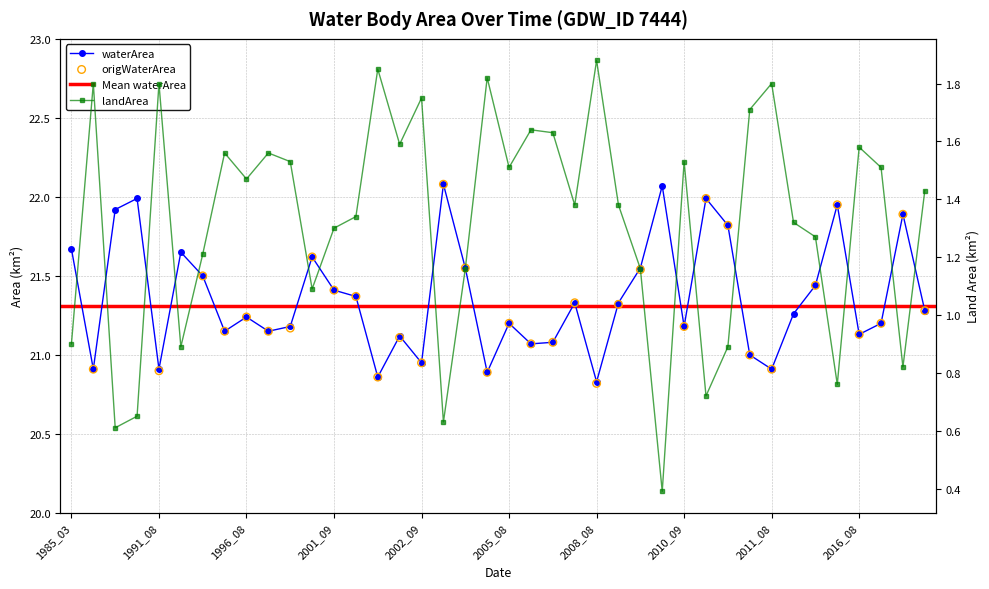

Is the value of waterArea at 2002_07 greater than the value of landArea at 2010_10?

Yes